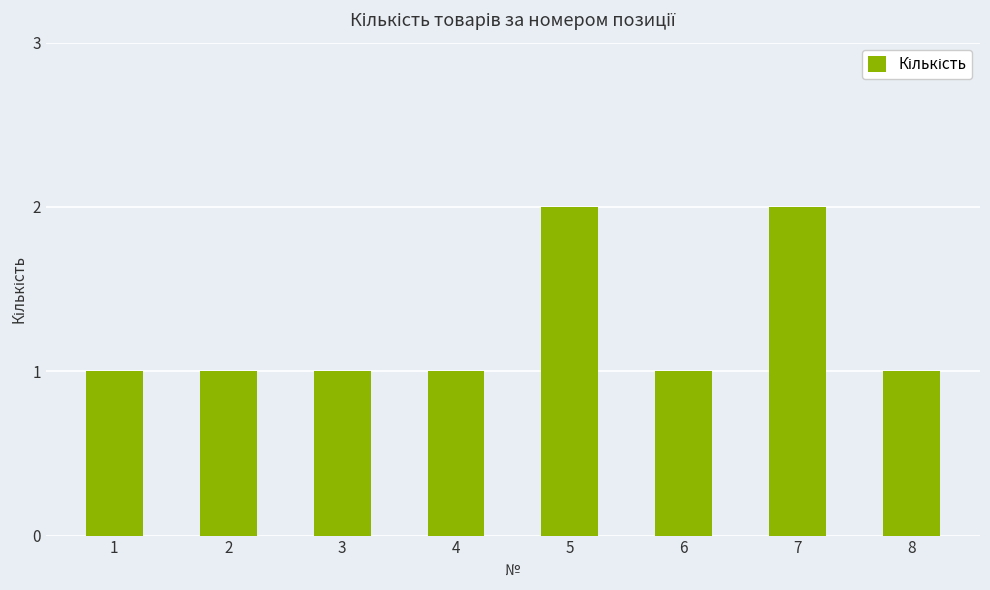

What is the sum of the values at 5 and 4?

3